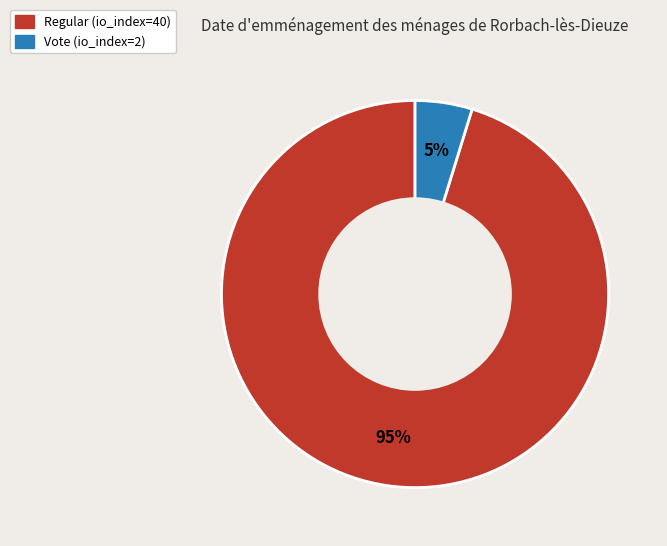

Which slice represents more than half of the pie?

Regular (io_index=40)